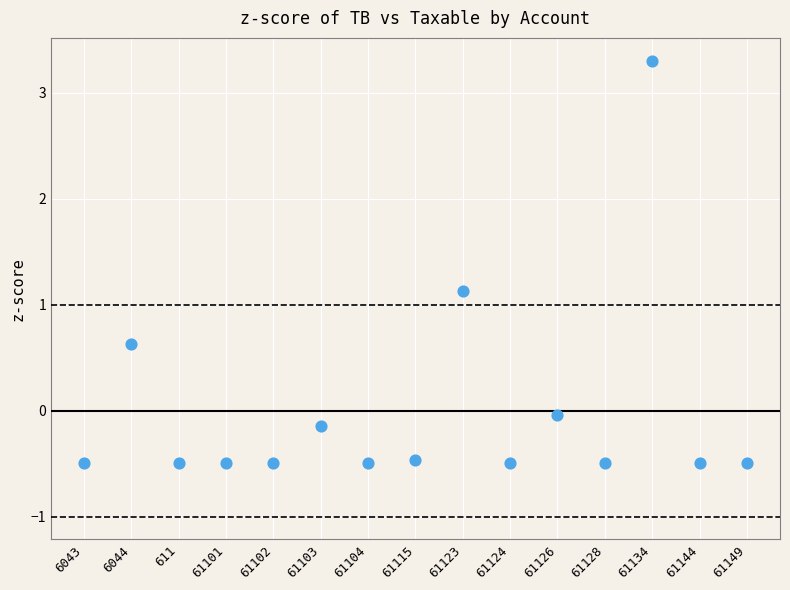

What Y value in the scatter plot is closest to 1?

1.1